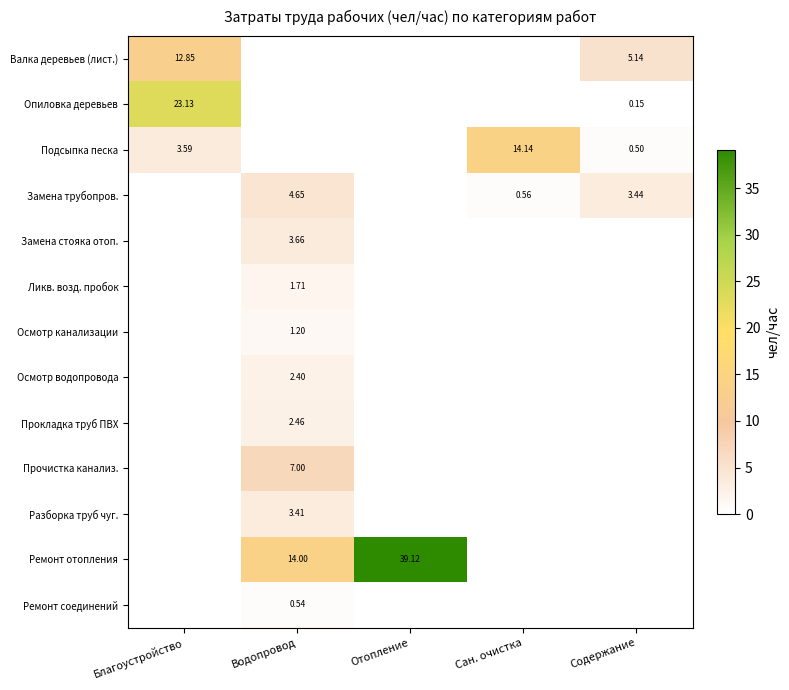

What is the total value across all series at Сан. очистка?

14.7